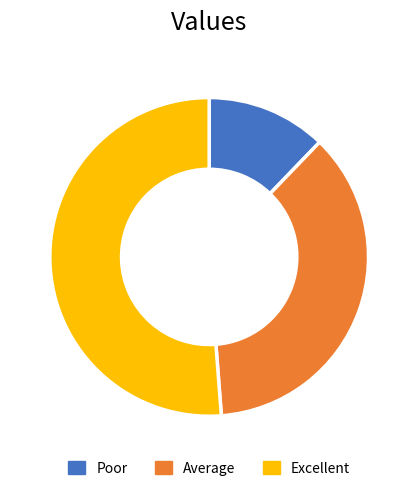

Which slice represents more than half of the pie?

Excellent